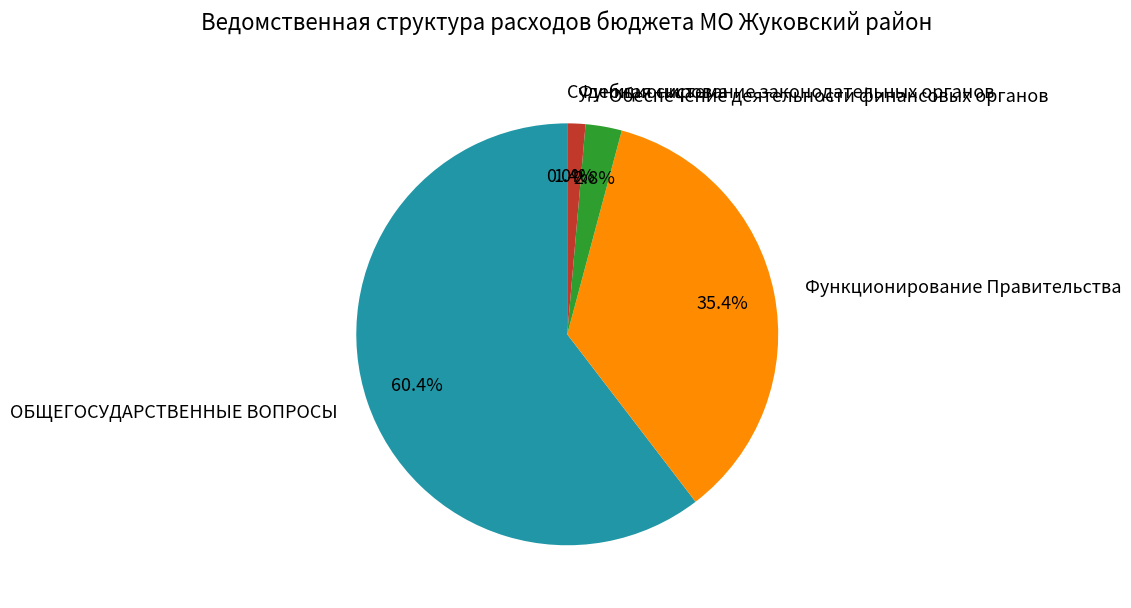

Between ОБЩЕГОСУДАРСТВЕННЫЕ ВОПРОСЫ and Обеспечение деятельности финансовых органов, which is larger?

ОБЩЕГОСУДАРСТВЕННЫЕ ВОПРОСЫ